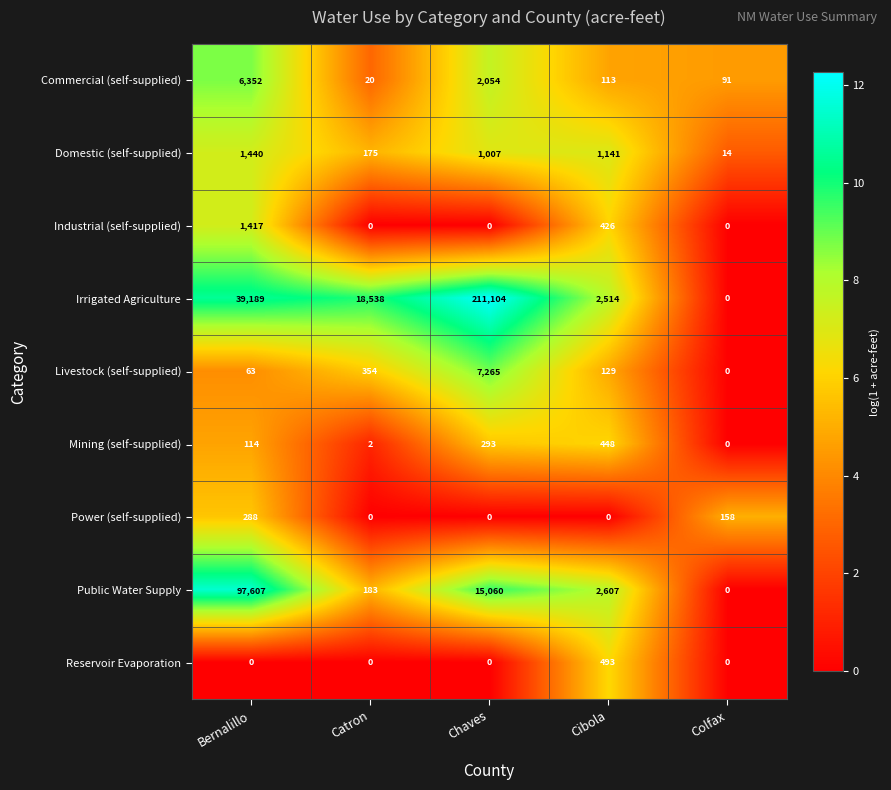

Which category has the highest value in the Industrial (self-supplied) series?

Bernalillo